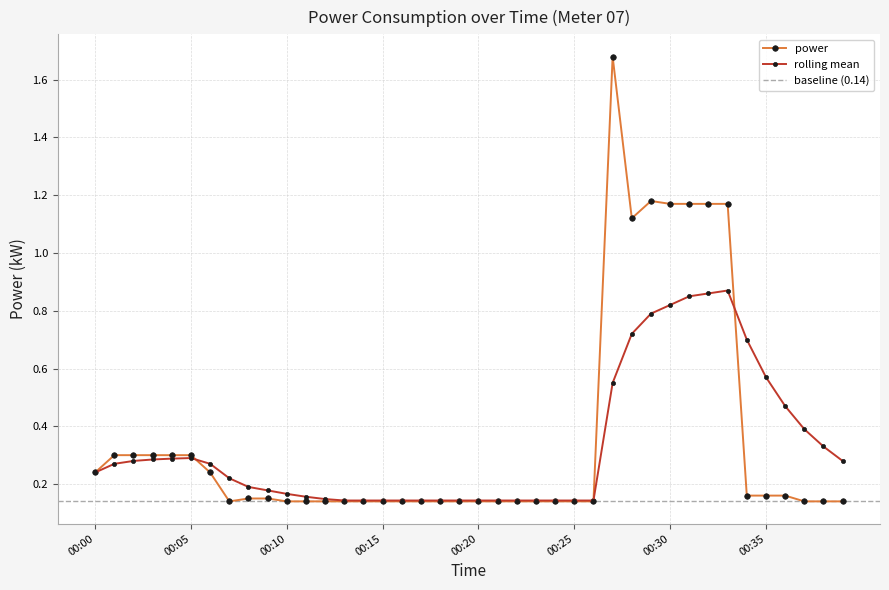

How many points are lower than both their immediate neighbors (excluding endpoints)?

2